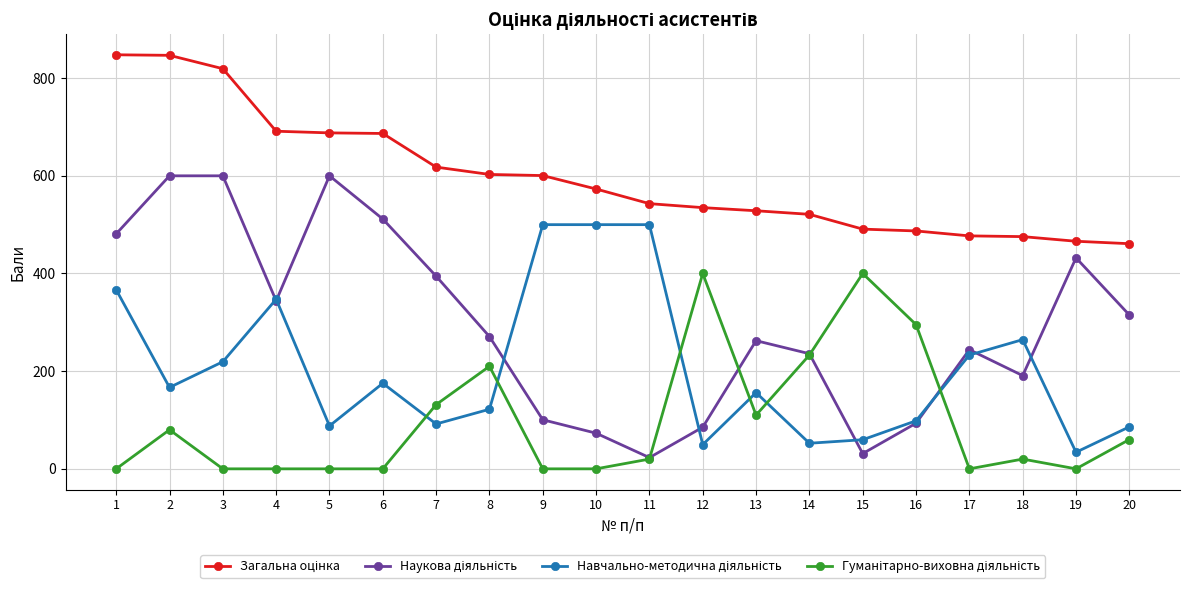

What is the maximum value shown in the chart?

847.8